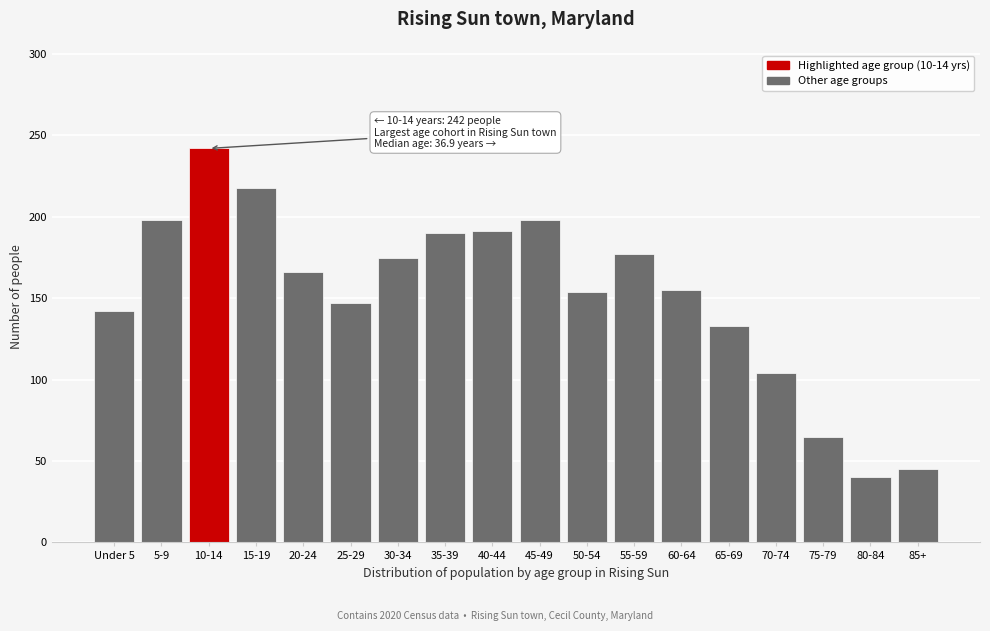

At which category does the chart reach its peak across all series?

10-14